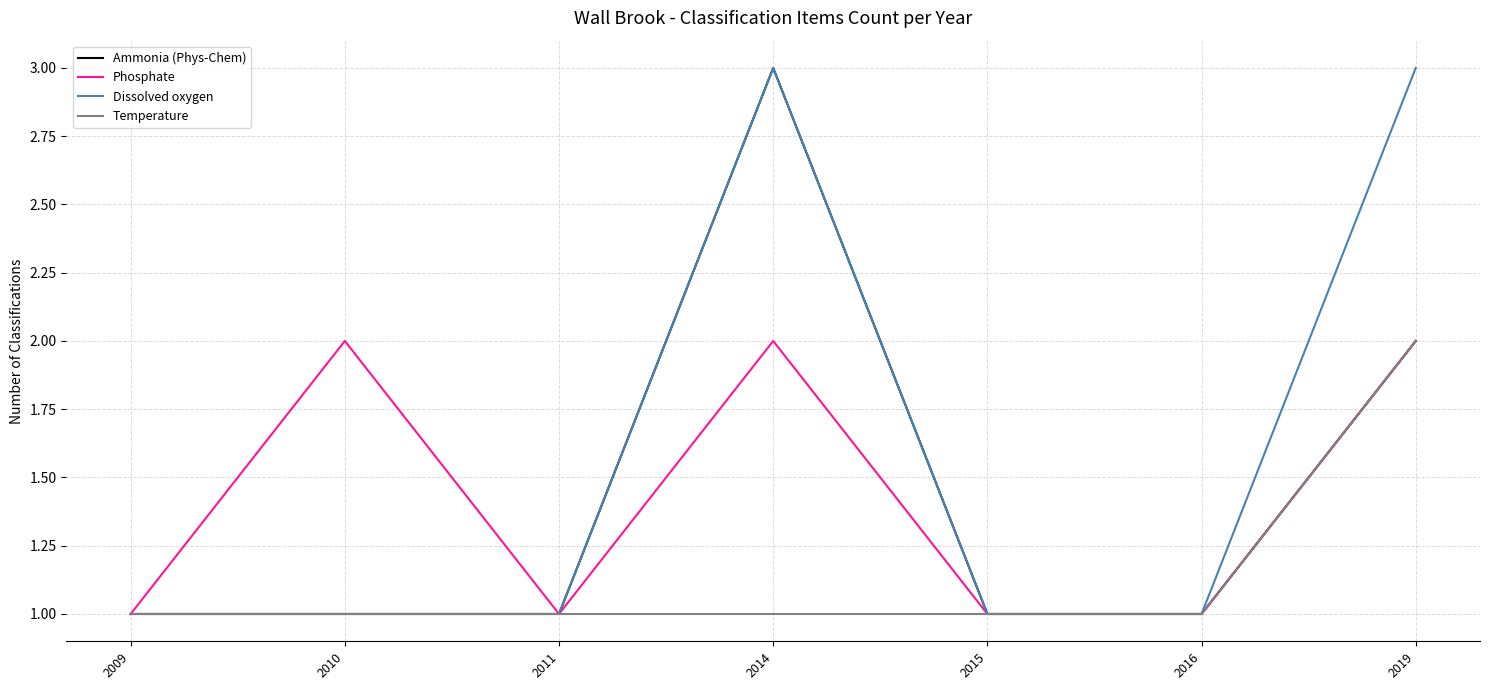

Reading left to right, extract all data points from this chart.

Ammonia (Phys-Chem): 1	1	1	3	1	1	2
Phosphate: 1	2	1	2	1	1	2
Dissolved oxygen: 1	1	1	3	1	1	3
Temperature: 1	1	1	1	1	1	2